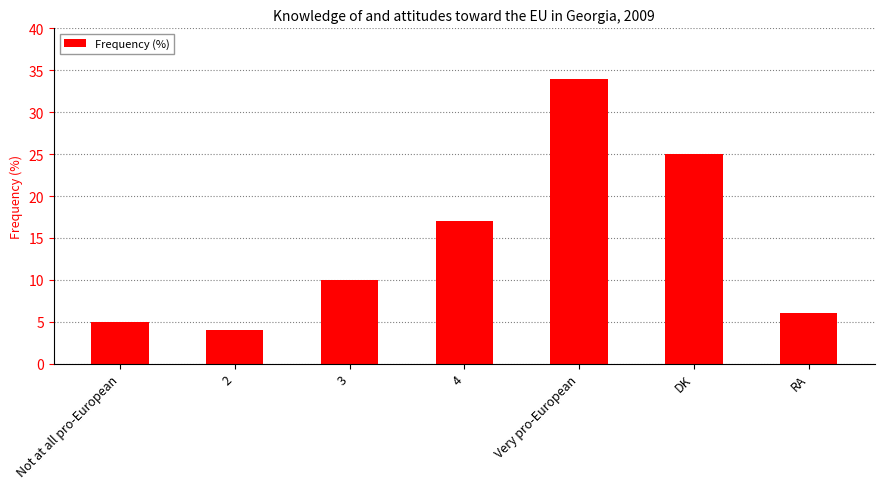

Reading right to left, what are all the values shown in this chart?

RA=6	DK=25	Very pro-European=34	4=17	3=10	2=4	Not at all pro-European=5